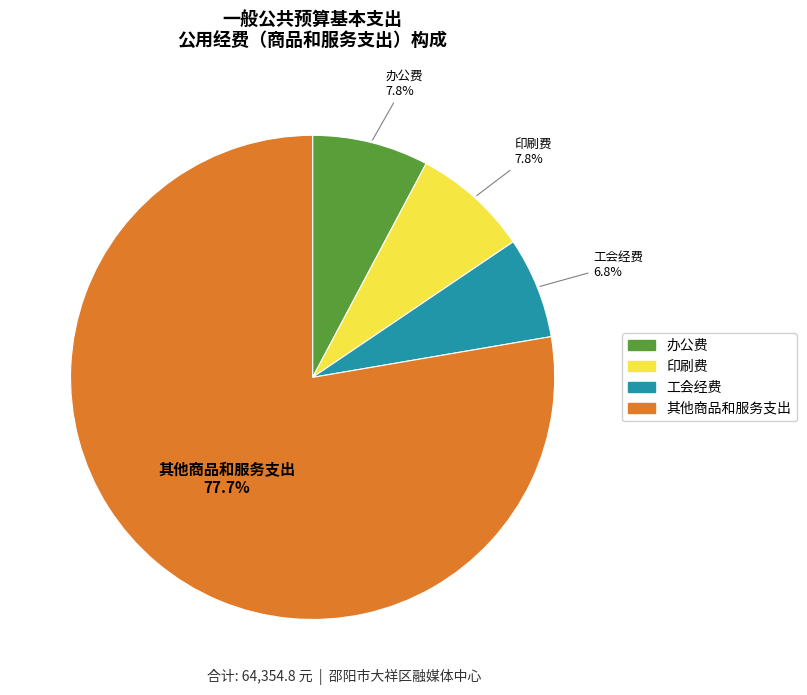

How many slices are in this pie chart?

4